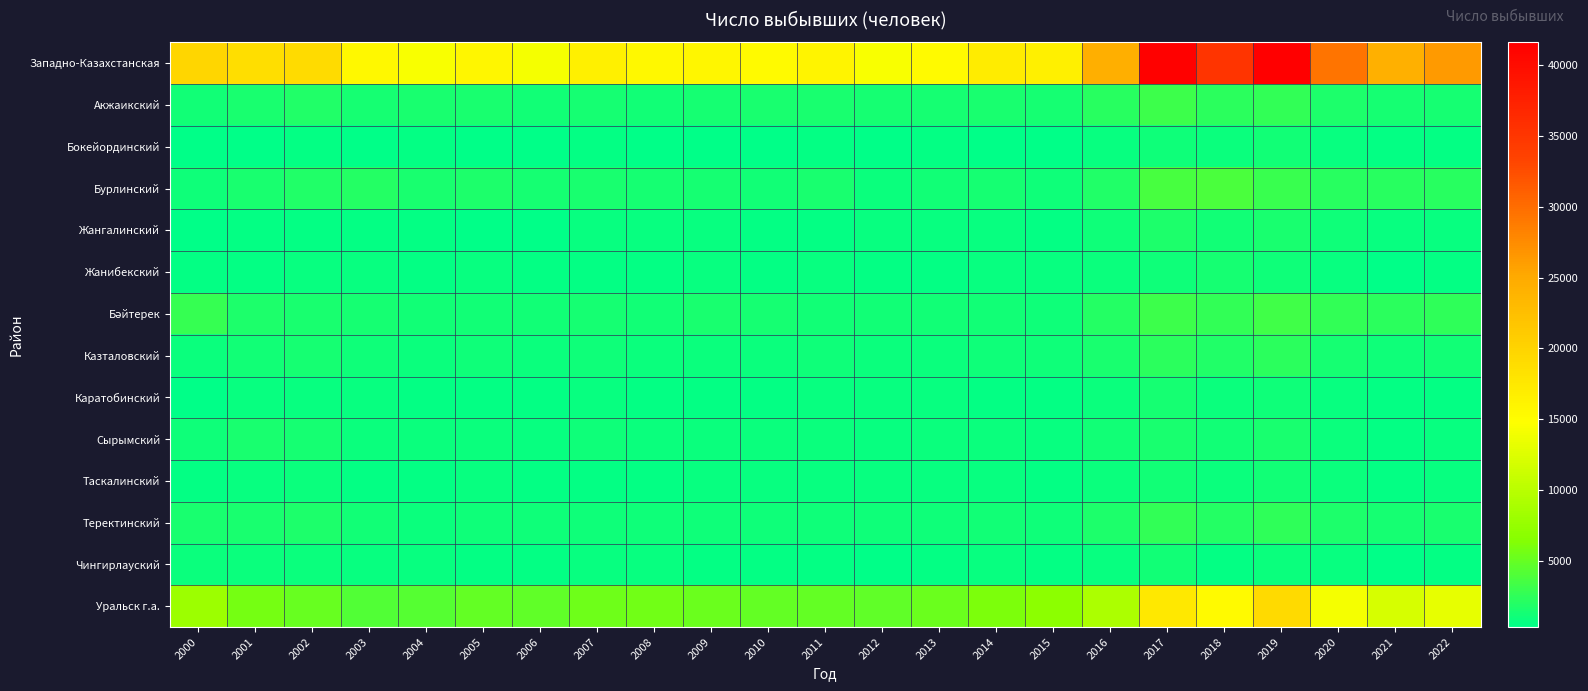

How many distinct data groups are displayed?

14